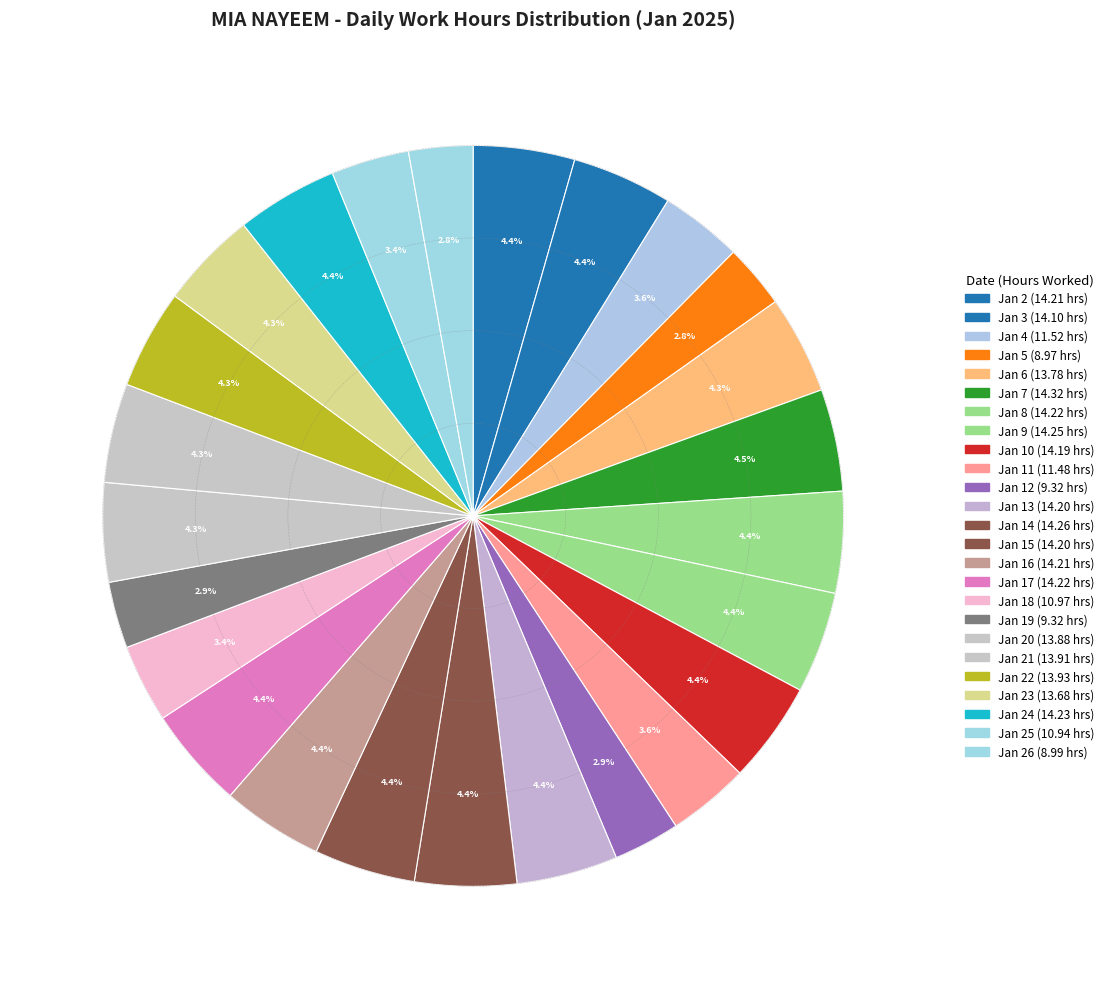

Count the number of slices in the pie.

25